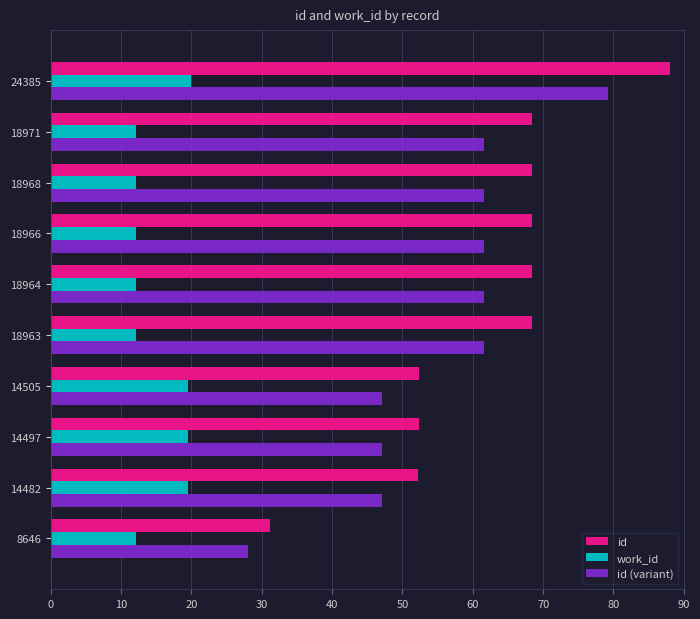

How many data points does each series have?

10